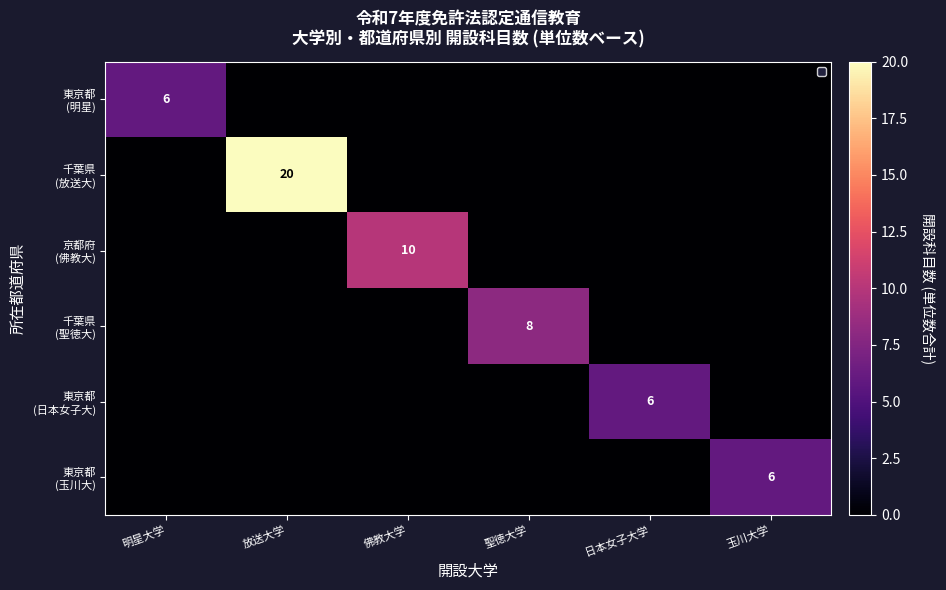

At 日本女子大学, list the series in order from smallest to largest.

東京都 (明星), 千葉県 (放送大), 京都府 (佛教大), 千葉県 (聖徳大), 東京都 (玉川大), 東京都 (日本女子大)